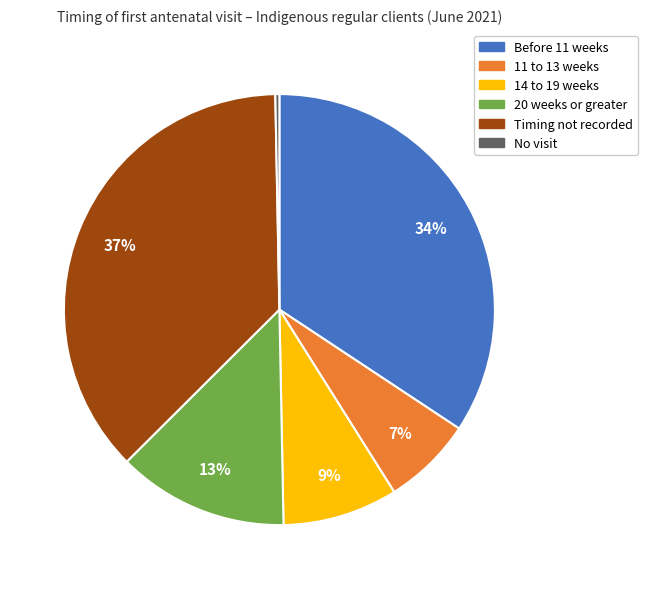

True or false: 20 weeks or greater accounts for 27% of the total.

False